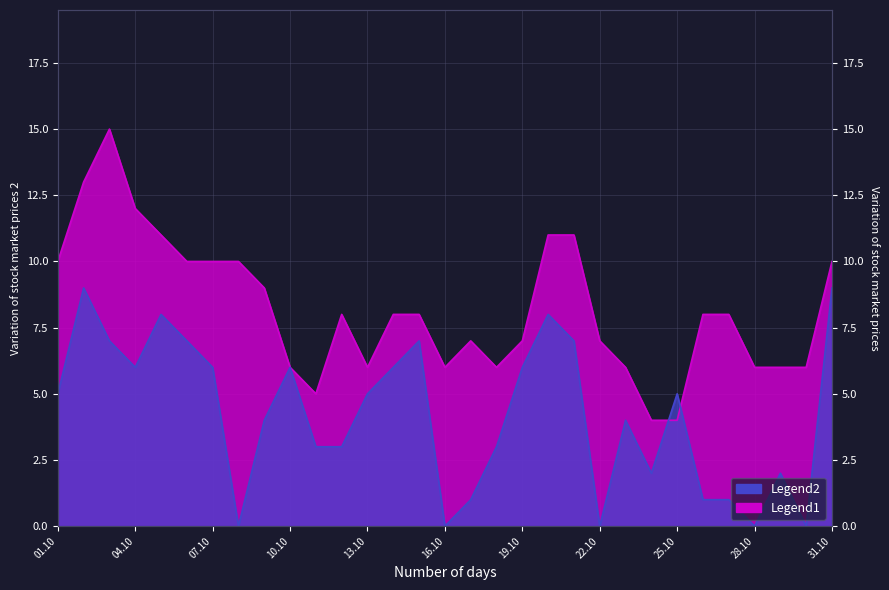

What position from the right is 28.10?

4